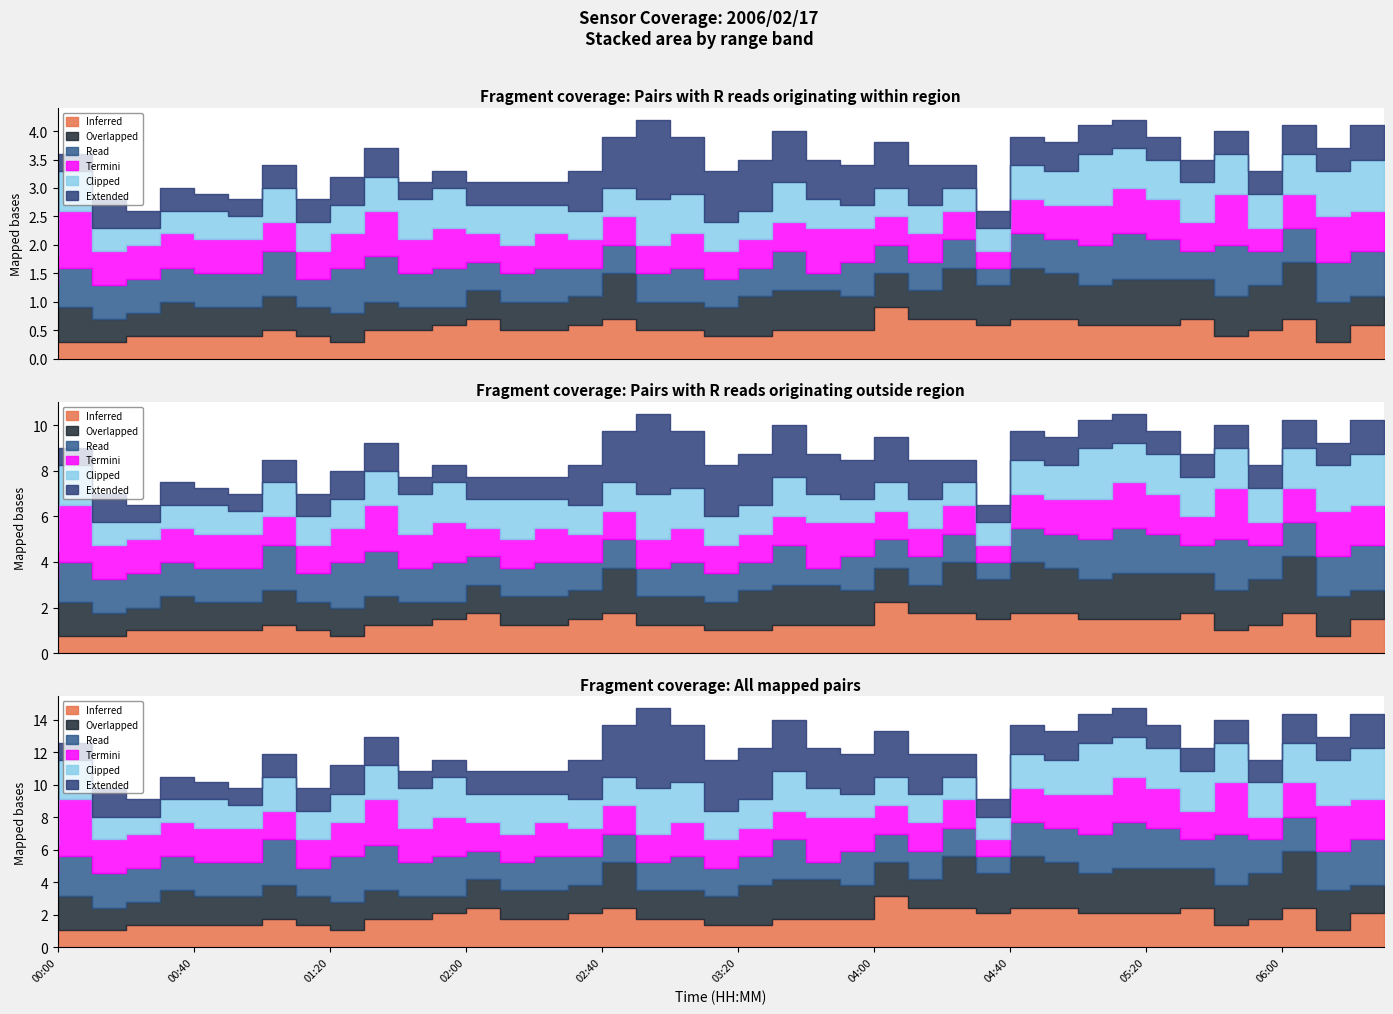

Rank the categories by 3.229 value from lowest to highest.

2006/02/17 00:10, 2006/02/17 00:30, 2006/02/17 00:50, 2006/02/17 01:00, 2006/02/17 01:50, 2006/02/17 02:00, 2006/02/17 04:40, 2006/02/17 00:00, 2006/02/17 00:40, 2006/02/17 01:10, 2006/02/17 01:20, 2006/02/17 02:10, 2006/02/17 02:20, 2006/02/17 02:30, 2006/02/17 04:30, 2006/02/17 05:30, 2006/02/17 05:40, 2006/02/17 05:50, 2006/02/17 06:00, 2006/02/17 06:20, 2006/02/17 00:20, 2006/02/17 01:30, 2006/02/17 01:40, 2006/02/17 04:50, 2006/02/17 05:00, 2006/02/17 05:10, 2006/02/17 05:20, 2006/02/17 06:10, 2006/02/17 06:30, 2006/02/17 02:40, 2006/02/17 03:50, 2006/02/17 04:00, 2006/02/17 04:20, 2006/02/17 04:10, 2006/02/17 02:50, 2006/02/17 03:20, 2006/02/17 03:30, 2006/02/17 03:40, 2006/02/17 03:10, 2006/02/17 03:00